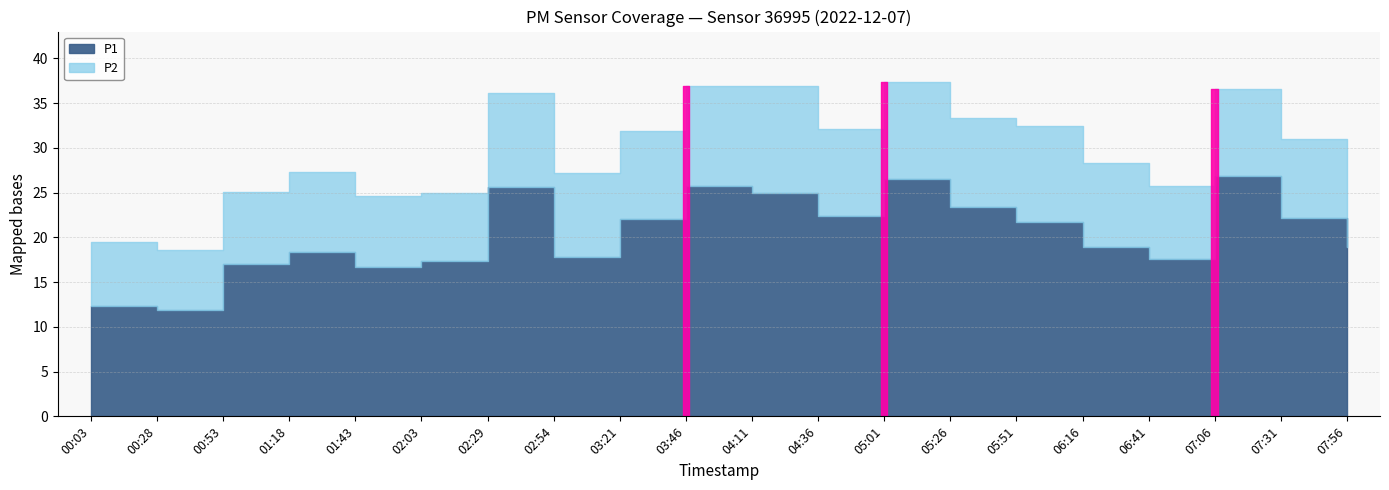

What is the difference between the P1 values at 04:36 and 06:41?

4.8